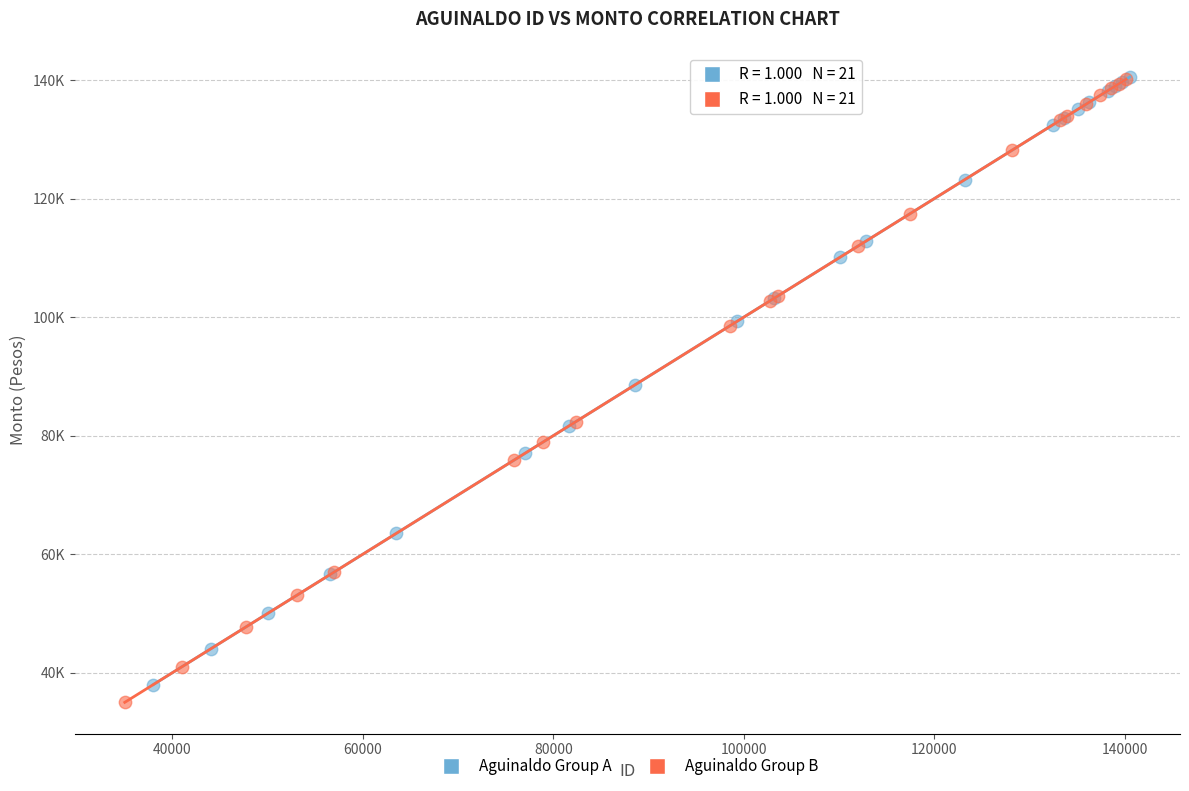

Which series has the largest Y range (max minus min)?

Aguinaldo Group B